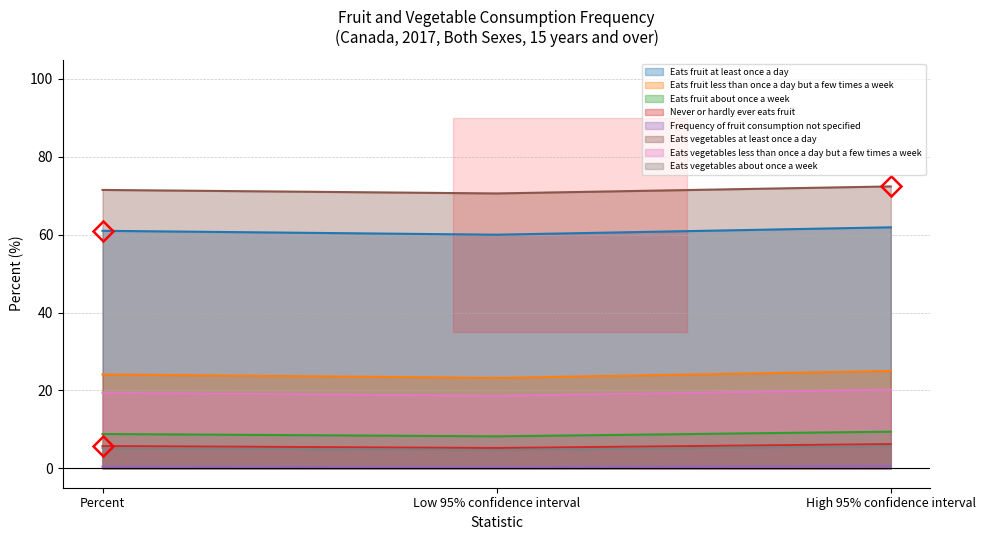

Which series has the largest range (max minus min)?

Eats fruit at least once a day